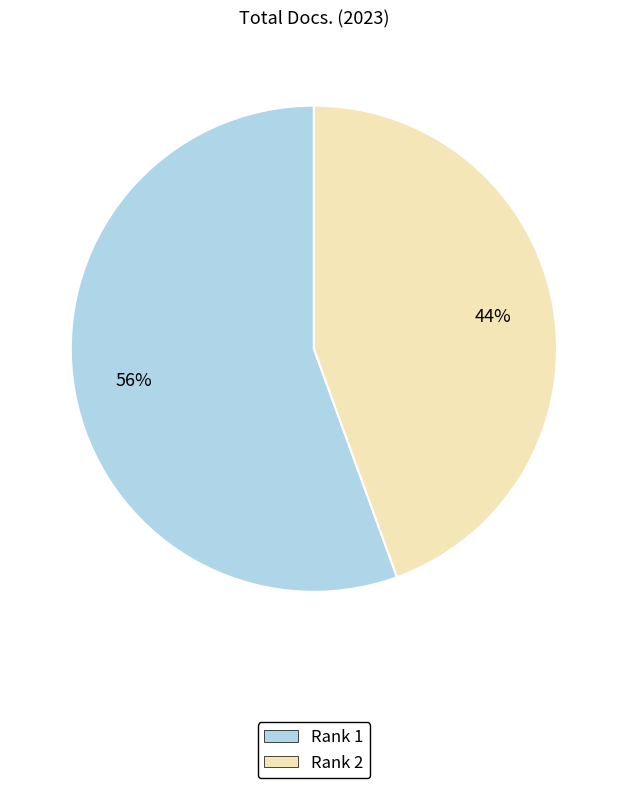

To the nearest percent, what percentage of the pie is Rank 2?

44%